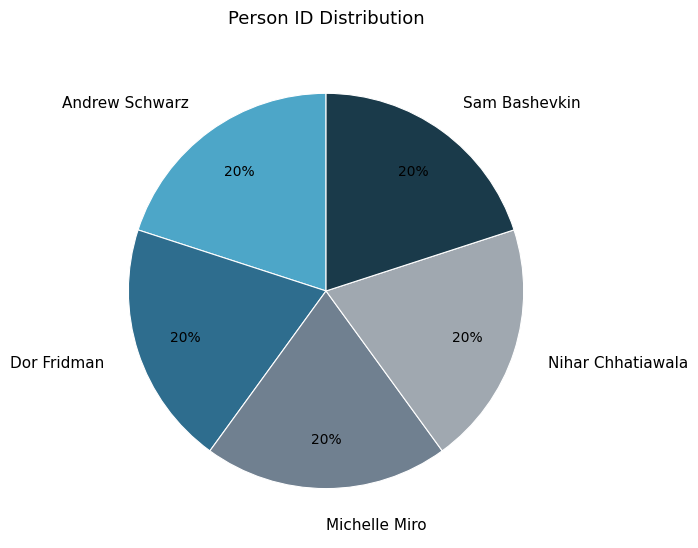

Is Dor Fridman the majority of the pie?

No